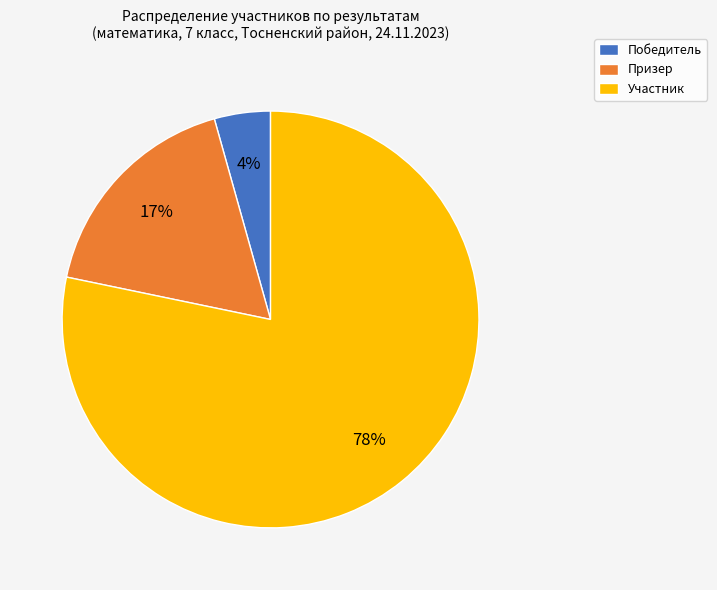

What is the largest slice in the pie chart?

Участник